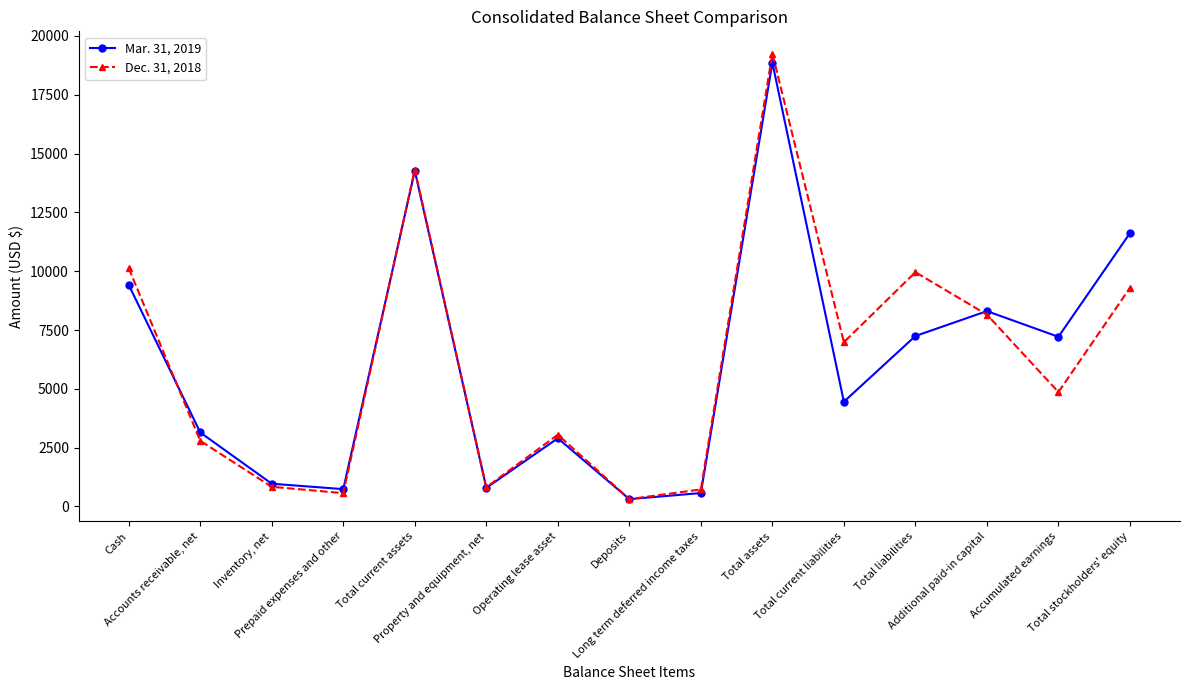

In Dec. 31, 2018, how many points are higher than both neighbors (excluding endpoints)?

4